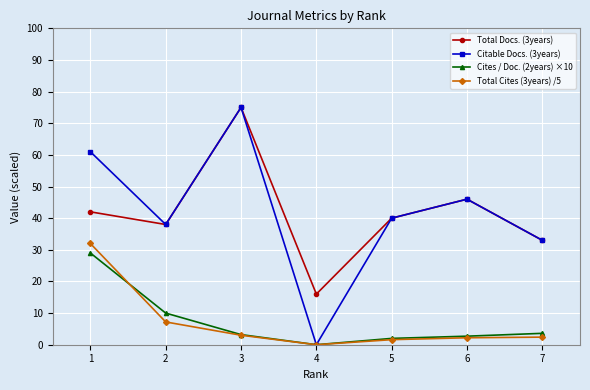

What is the sum of all Cites / Doc. (2years) ×10 values?

50.5